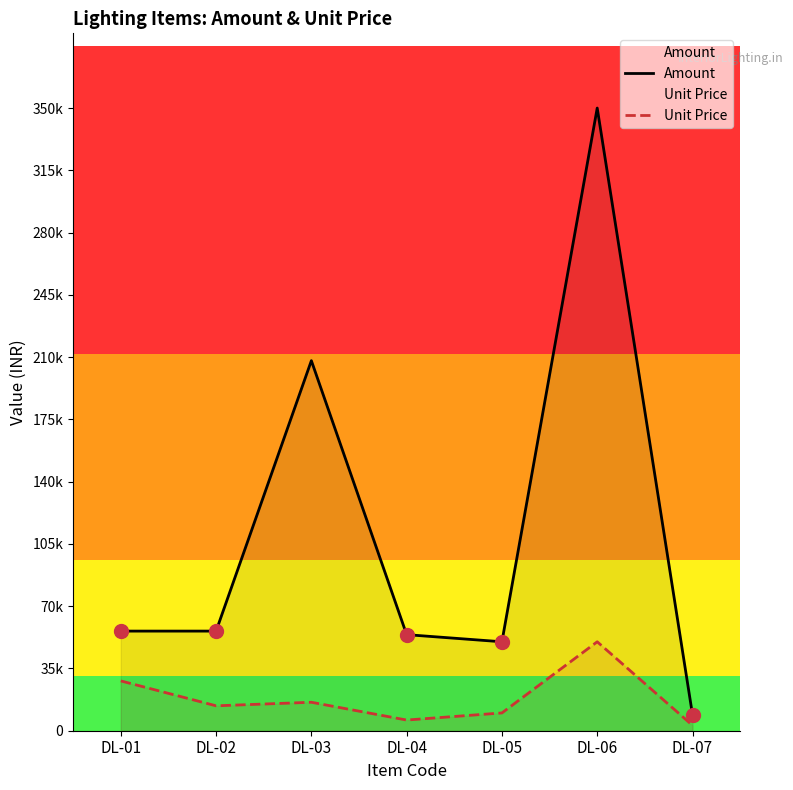

What are all the series names shown in the legend?

Amount, Unit Price